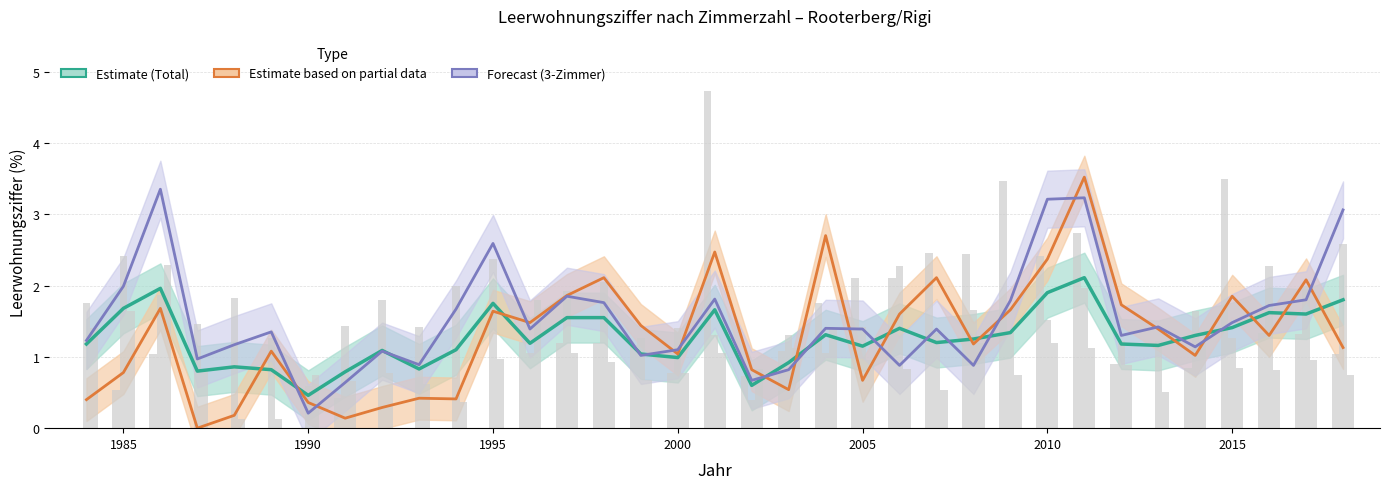

Reading left to right, transcribe all the data shown in this chart.

Estimate (Total): 1.2	1.7	2.0	0.8	0.9	0.8	0.5	0.8	1.1	0.8	1.1	1.8	1.2	1.6	1.6	1.0	1.0	1.7	0.6	0.9	1.3	1.1	1.4	1.2	1.2	1.3	1.9	2.1	1.2	1.2	1.3	1.4	1.6	1.6	1.8
Estimate partial (2-Zimmer): 0.4	0.8	1.7	0.0	0.2	1.1	0.4	0.1	0.3	0.4	0.4	1.6	1.5	1.9	2.1	1.4	1.0	2.5	0.8	0.5	2.7	0.7	1.6	2.1	1.2	1.7	2.4	3.5	1.7	1.4	1.0	1.9	1.3	2.1	1.1
Forecast (3-Zimmer): 1.2	2.0	3.4	1.0	1.2	1.4	0.2	0.6	1.1	0.9	1.7	2.6	1.4	1.9	1.8	1.0	1.1	1.8	0.7	0.8	1.4	1.4	0.9	1.4	0.9	1.8	3.2	3.2	1.3	1.4	1.1	1.5	1.7	1.8	3.1
1-Zimmer: 0.0	0.5	1.0	0.0	0.0	0.0	0.0	0.4	0.0	0.0	0.0	0.0	1.2	1.2	1.2	1.2	0.8	4.7	0.7	1.1	1.8	2.1	2.1	2.5	2.4	3.5	2.4	2.7	0.9	0.0	0.8	3.5	1.3	1.3	1.0
4-Zimmer: 1.8	2.4	1.9	1.5	1.8	1.3	0.6	1.4	1.8	1.4	2.0	2.4	1.1	1.9	2.0	1.3	1.4	1.3	0.4	1.3	1.1	1.4	2.3	1.3	1.6	1.4	1.5	2.0	1.2	1.2	1.6	1.3	2.3	2.0	2.6
5-Zimmer: 1.4	1.6	2.3	0.8	0.1	0.1	0.7	0.7	0.8	0.6	0.4	1.0	1.8	1.1	0.9	0.7	0.8	1.1	0.8	1.1	1.4	0.9	0.8	0.5	1.2	0.8	1.2	1.1	0.9	0.5	1.2	0.8	0.8	1.0	0.8